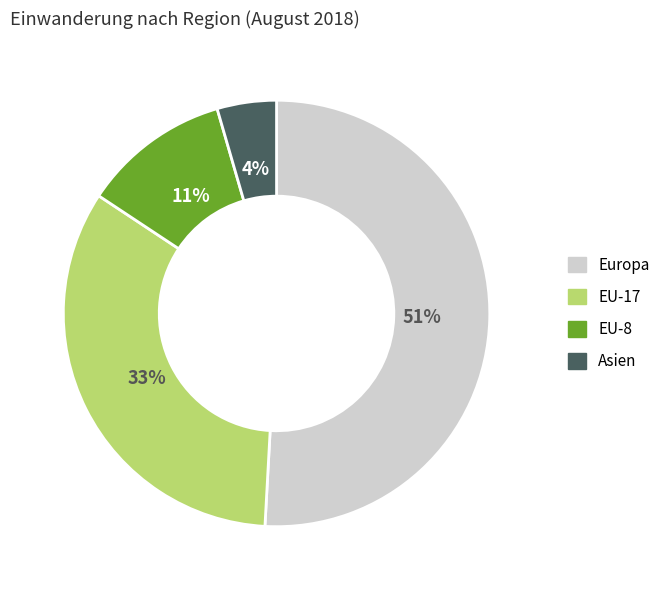

Which category has the smallest portion of the pie?

Asien